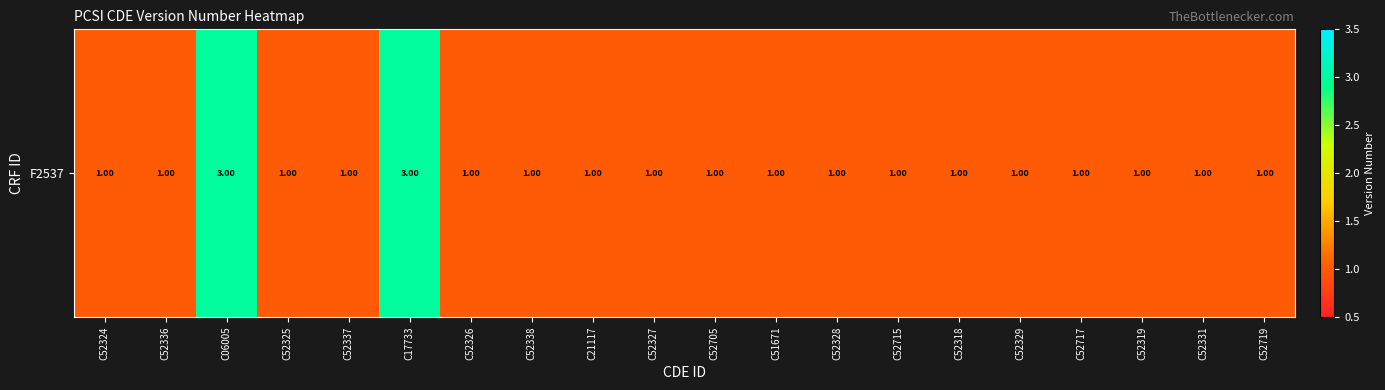

List the labels in order of value, largest first.

C06005, C17733, C52324, C52336, C52325, C52337, C52326, C52338, C21117, C52327, C52705, C51671, C52328, C52715, C52318, C52329, C52717, C52319, C52331, C52719